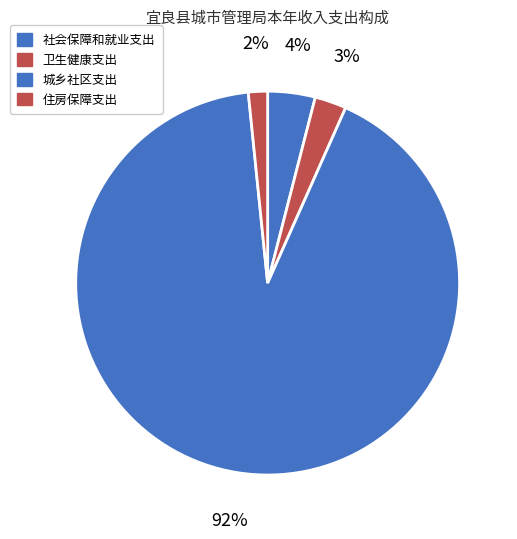

Which category accounts for the majority?

城乡社区支出